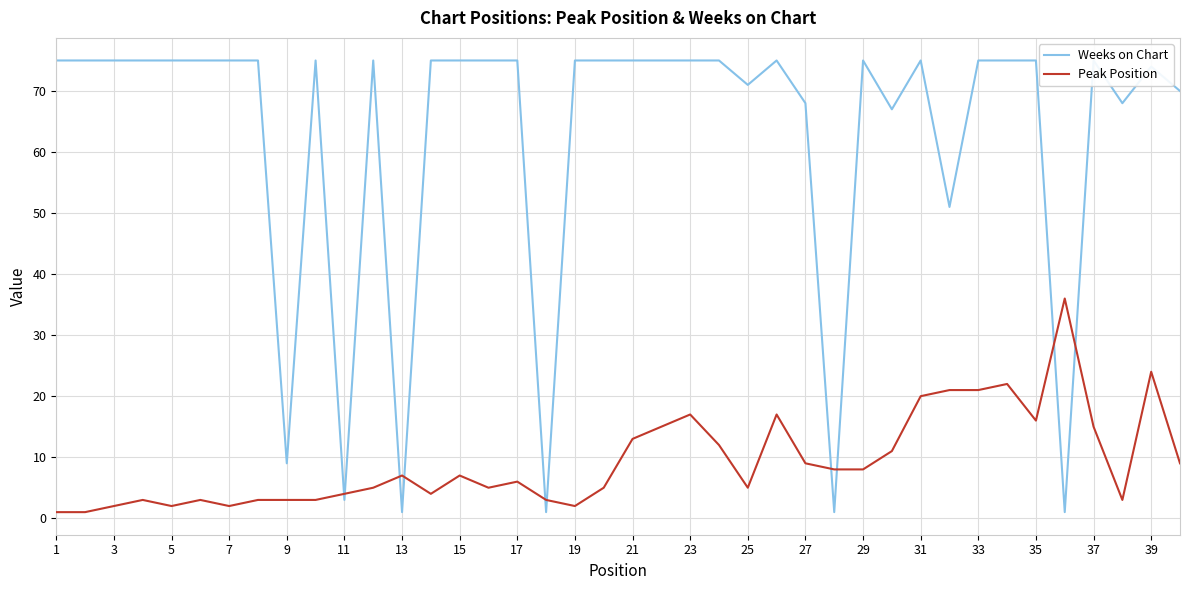

True or false: Peak Position has a value of 21 at 33.

True